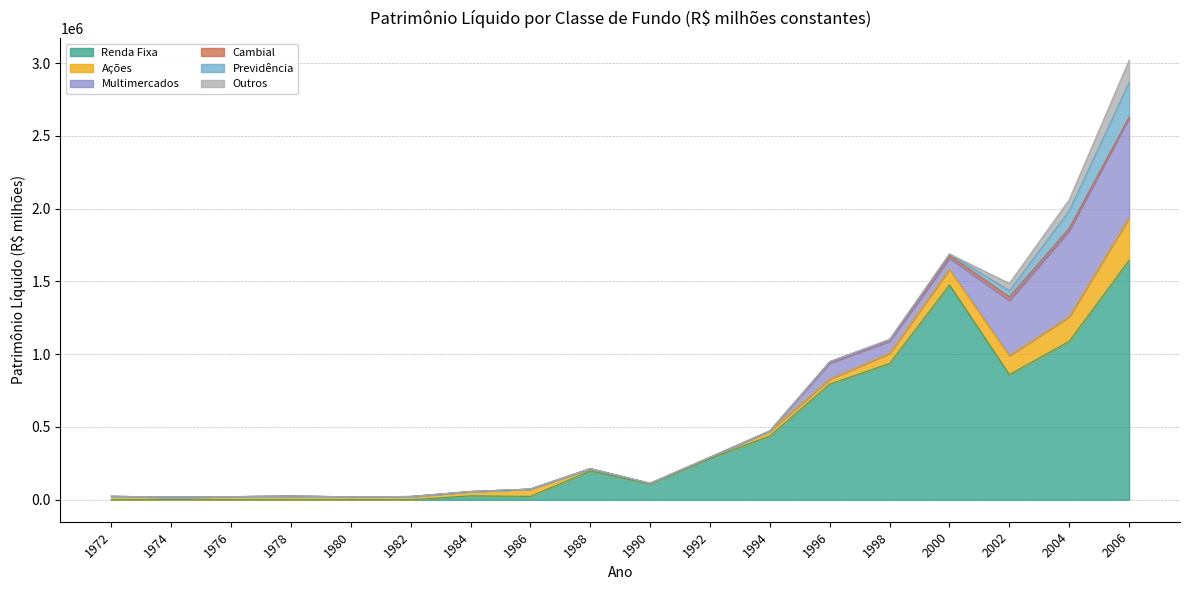

What is the total value across all series at 1982?

22401.8